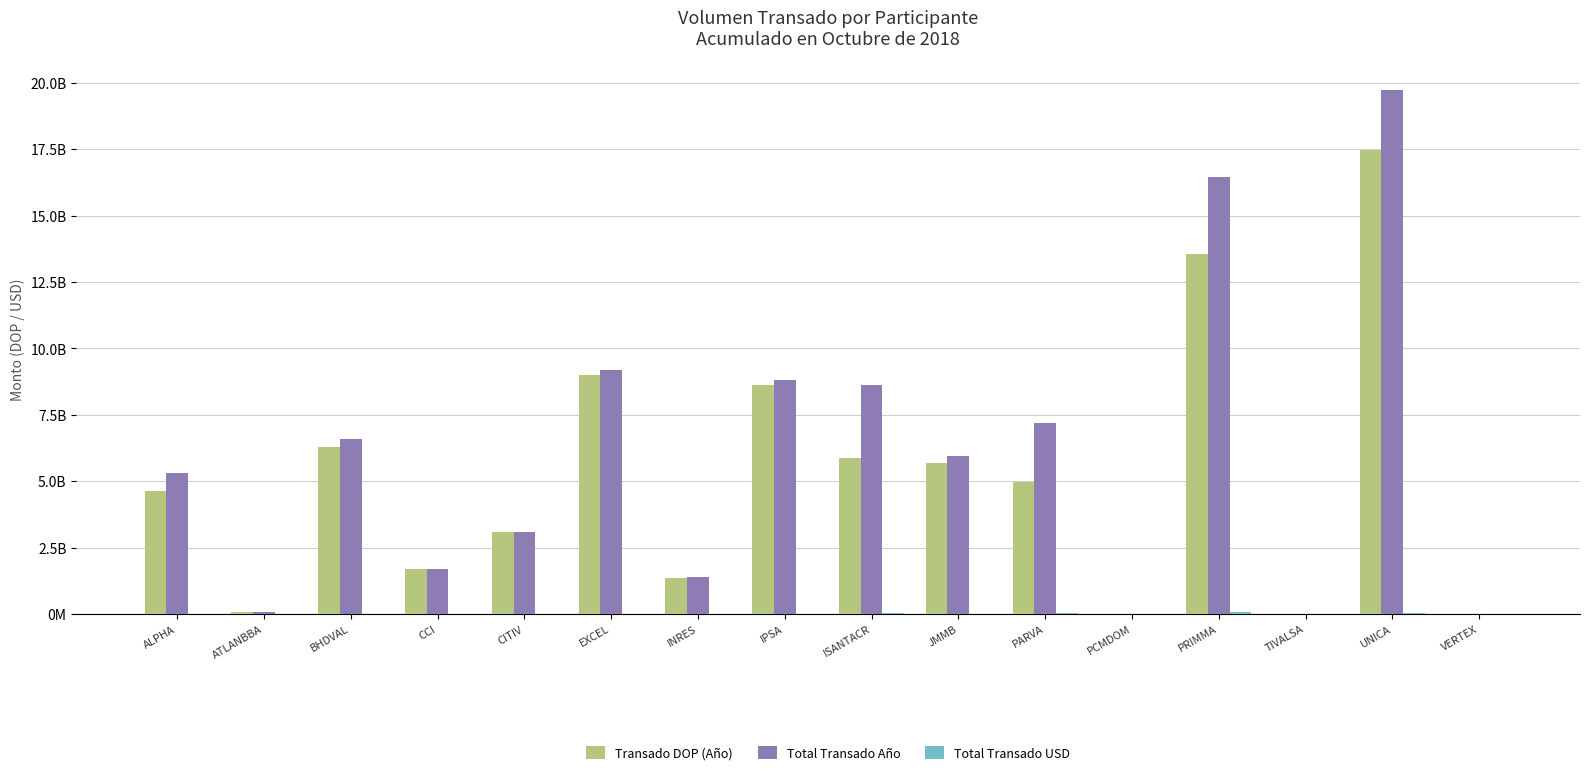

How many values in the Total Transado Año series exceed 5937705025?

8